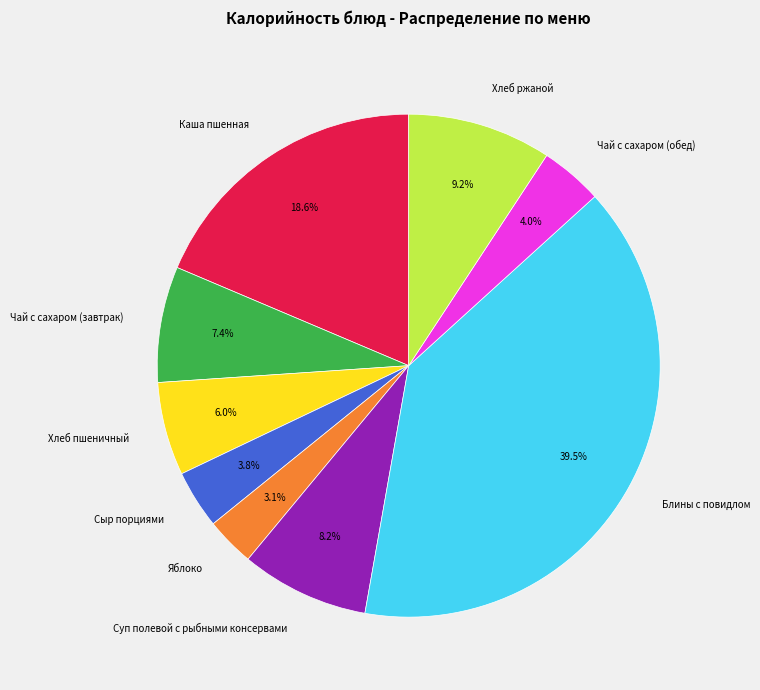

How many slices are in this pie chart?

9